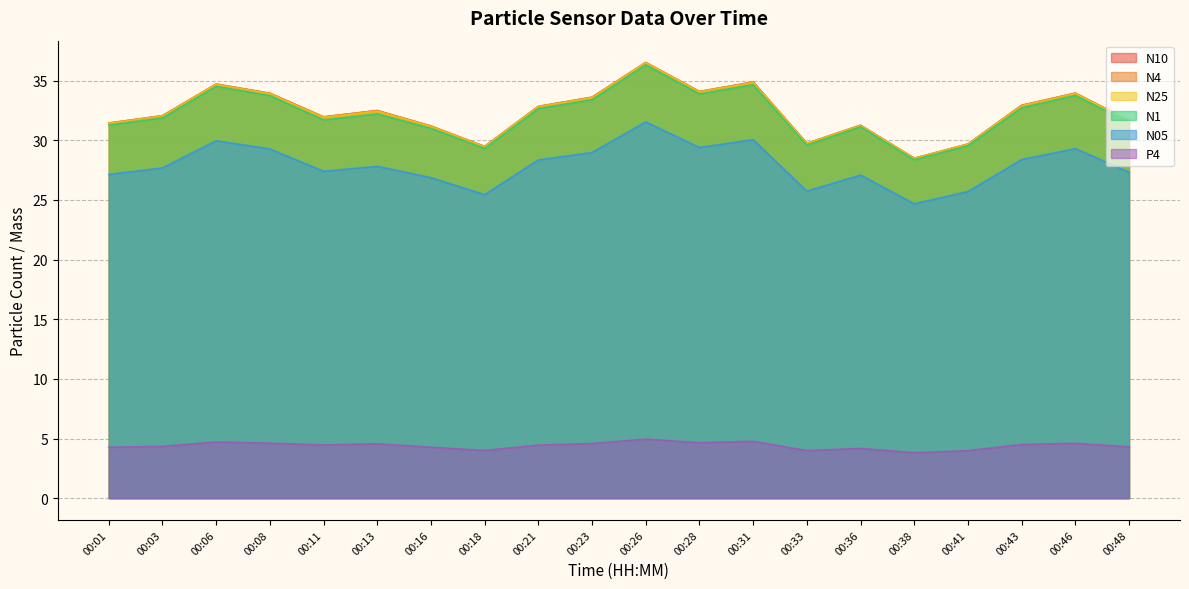

The value of N10 at 00:08 is 34.0. True or false?

True